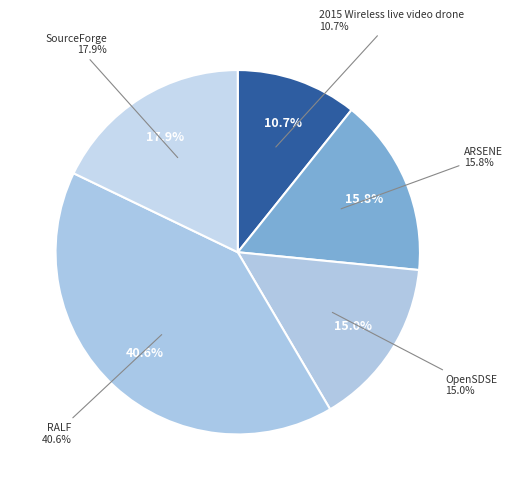

Approximately how many times larger is the value at OpenSDSE compared to ARSENE?

0.9